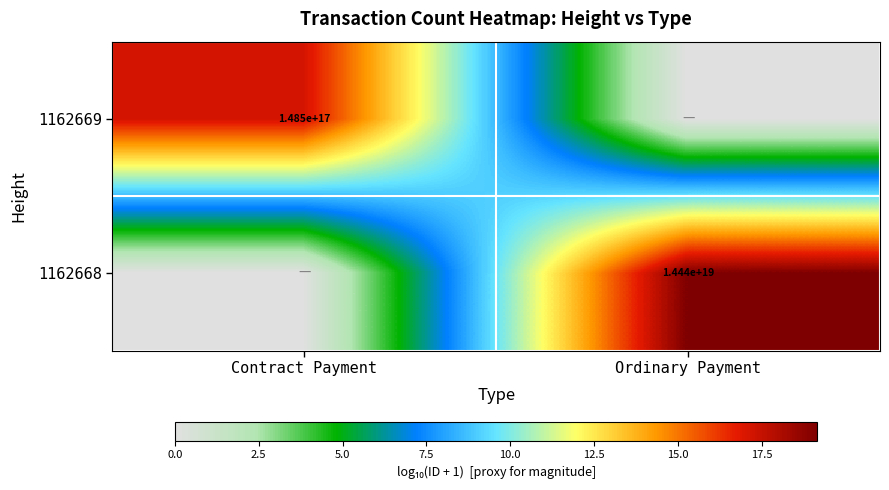

The 1162669 series shows 228943083380005440 at Contract Payment. True or false?

False